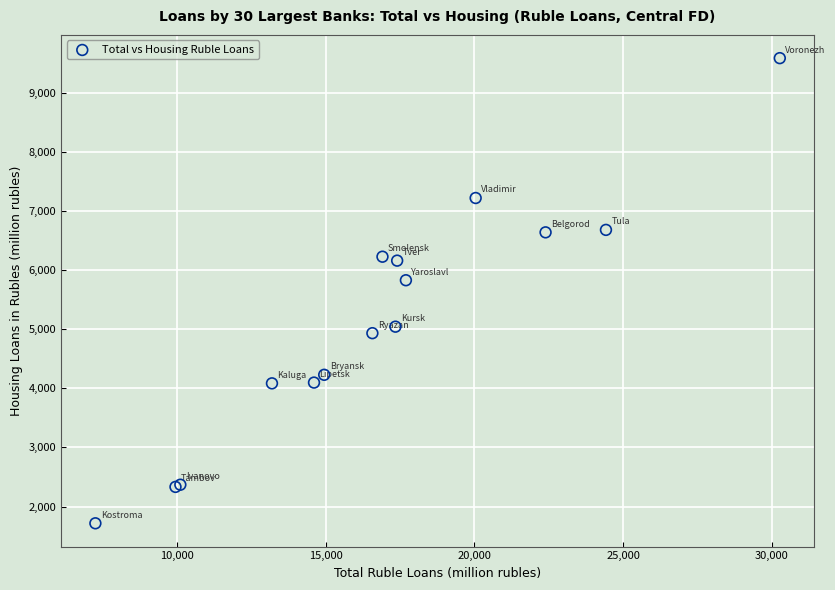

What Y value in the scatter plot is closest to 5651?

5829.2